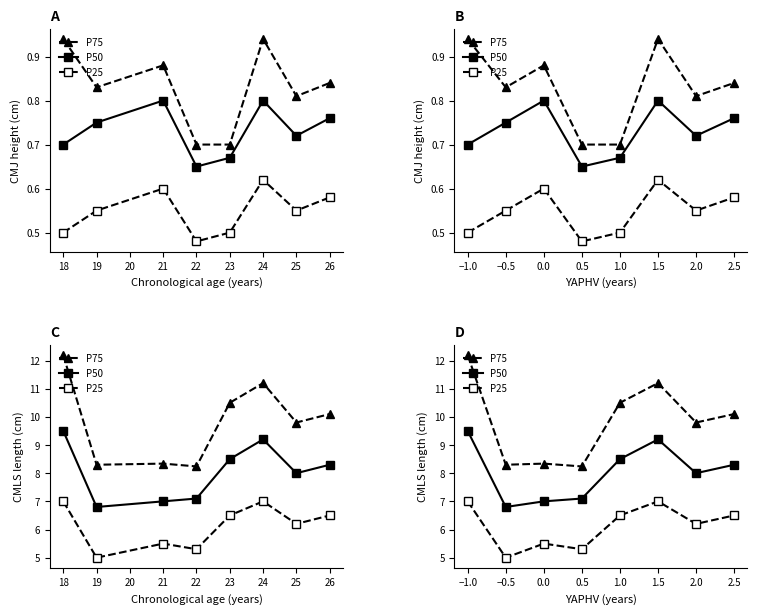

The value of P25 at 0.5 is 7.3. True or false?

False